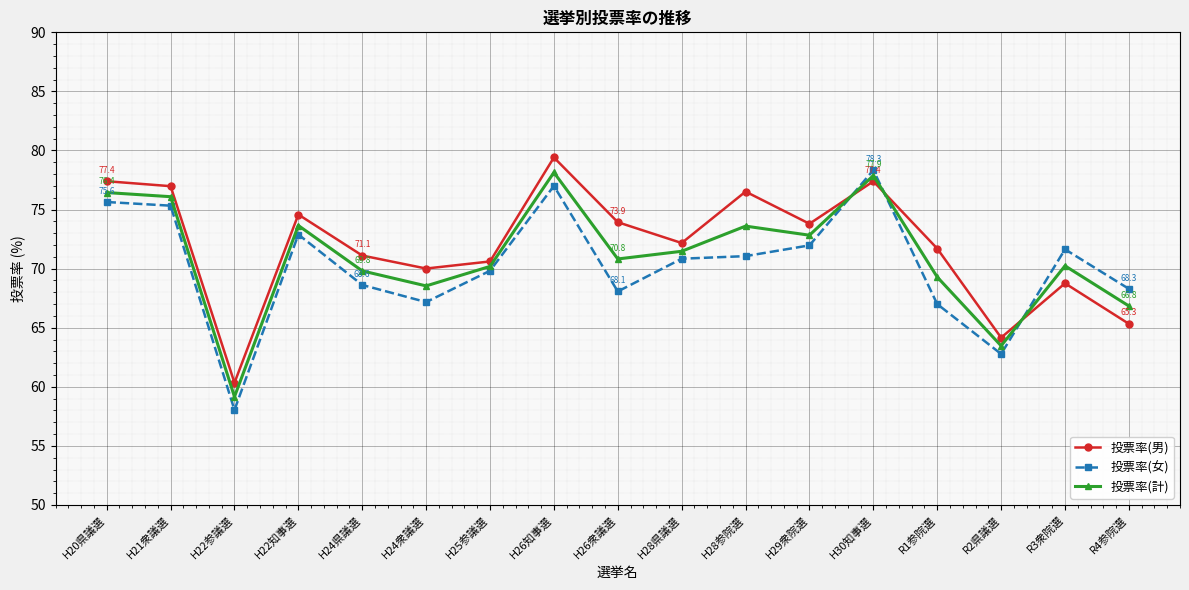

Rank the series by their average value, from lowest to highest.

投票率(女), 投票率(計), 投票率(男)